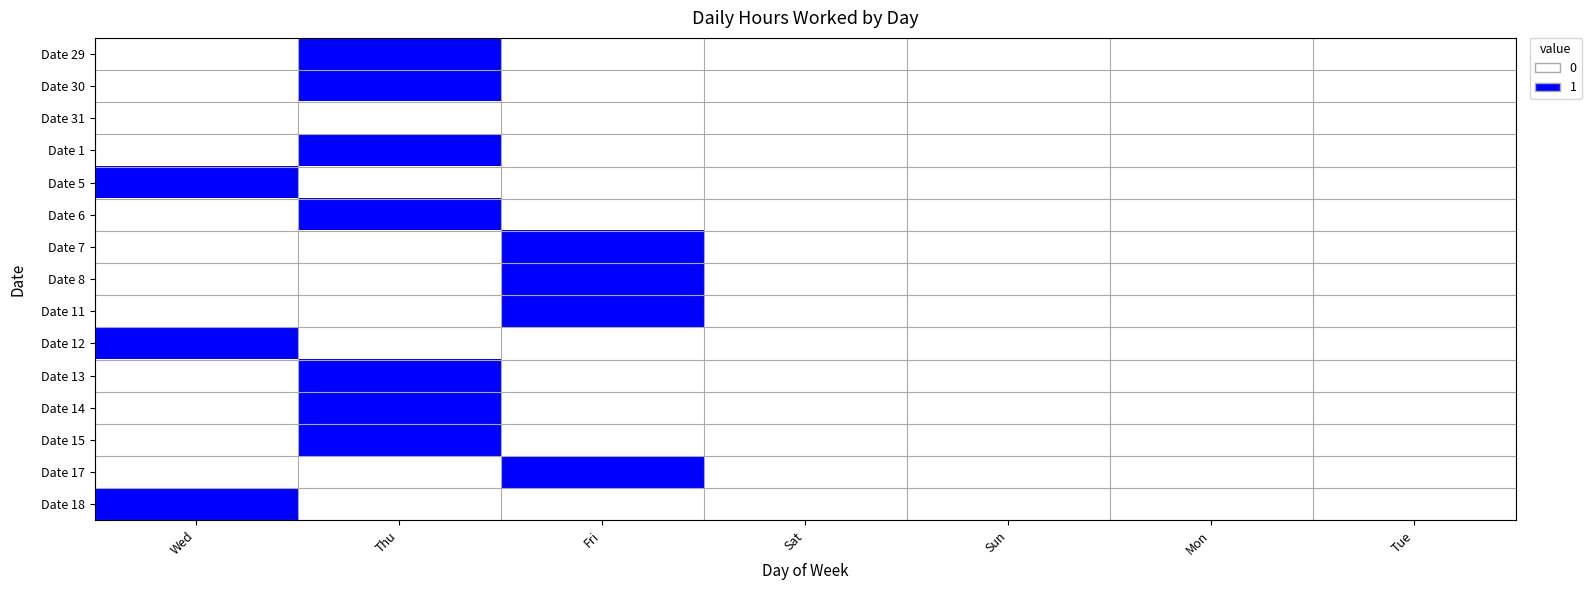

Reading right to left, transcribe all the data shown in this chart.

Date 29: Tue=0	Mon=0	Sun=0	Sat=0	Fri=0	Thu=1	Wed=0
Date 30: Tue=0	Mon=0	Sun=0	Sat=0	Fri=0	Thu=1	Wed=0
Date 31: Tue=0	Mon=0	Sun=0	Sat=0	Fri=0	Thu=0	Wed=0
Date 1: Tue=0	Mon=0	Sun=0	Sat=0	Fri=0	Thu=1	Wed=0
Date 5: Tue=0	Mon=0	Sun=0	Sat=0	Fri=0	Thu=0	Wed=1
Date 6: Tue=0	Mon=0	Sun=0	Sat=0	Fri=0	Thu=1	Wed=0
Date 7: Tue=0	Mon=0	Sun=0	Sat=0	Fri=1	Thu=0	Wed=0
Date 8: Tue=0	Mon=0	Sun=0	Sat=0	Fri=1	Thu=0	Wed=0
Date 11: Tue=0	Mon=0	Sun=0	Sat=0	Fri=1	Thu=0	Wed=0
Date 12: Tue=0	Mon=0	Sun=0	Sat=0	Fri=0	Thu=0	Wed=1
Date 13: Tue=0	Mon=0	Sun=0	Sat=0	Fri=0	Thu=1	Wed=0
Date 14: Tue=0	Mon=0	Sun=0	Sat=0	Fri=0	Thu=1	Wed=0
Date 15: Tue=0	Mon=0	Sun=0	Sat=0	Fri=0	Thu=1	Wed=0
Date 17: Tue=0	Mon=0	Sun=0	Sat=0	Fri=1	Thu=0	Wed=0
Date 18: Tue=0	Mon=0	Sun=0	Sat=0	Fri=0	Thu=0	Wed=1